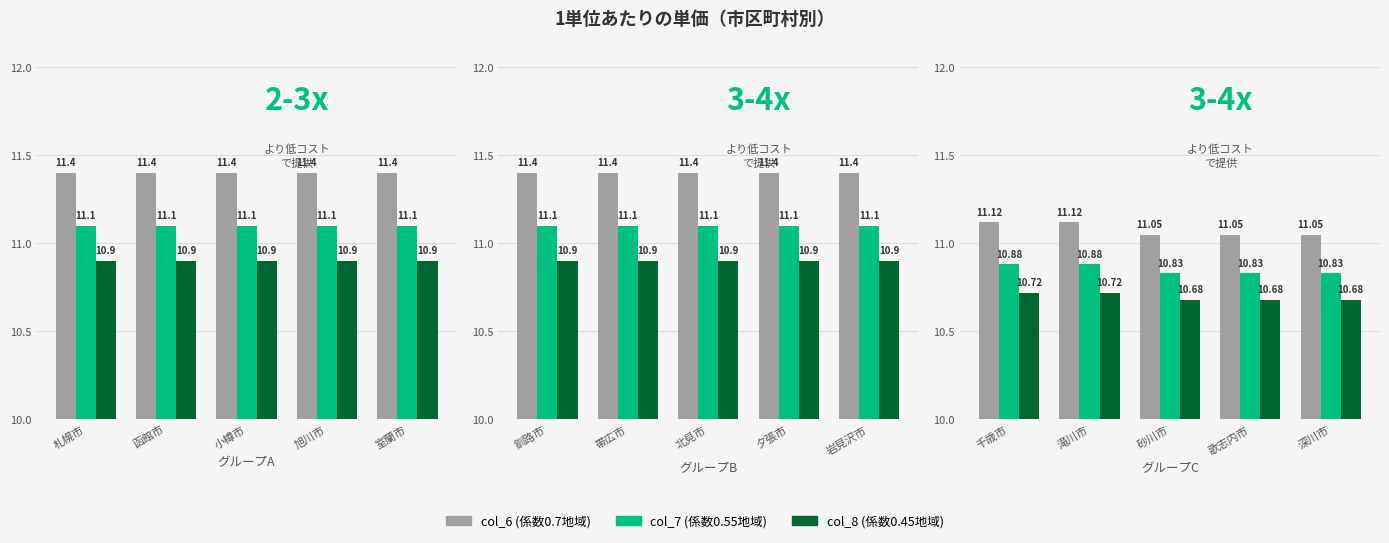

What is the label of the 5th bar from the right?

札幌市